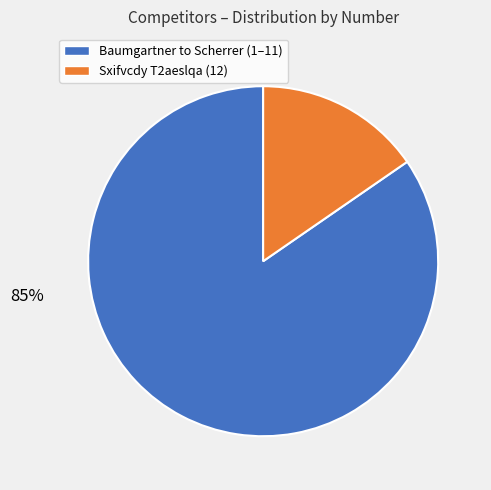

To the nearest percent, what is the average slice percentage?

50%